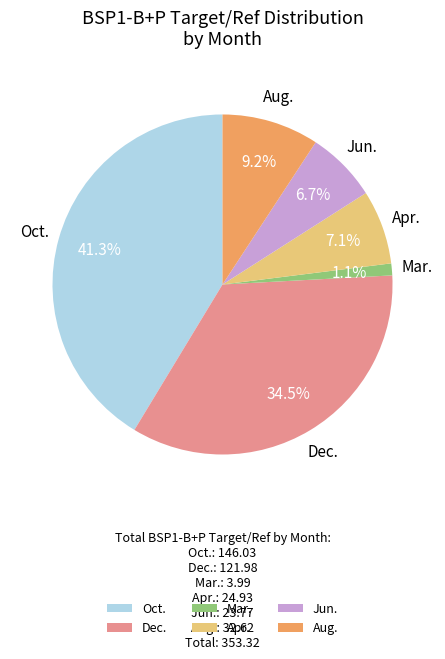

How much of the chart is everything except Mar.?

98.9%